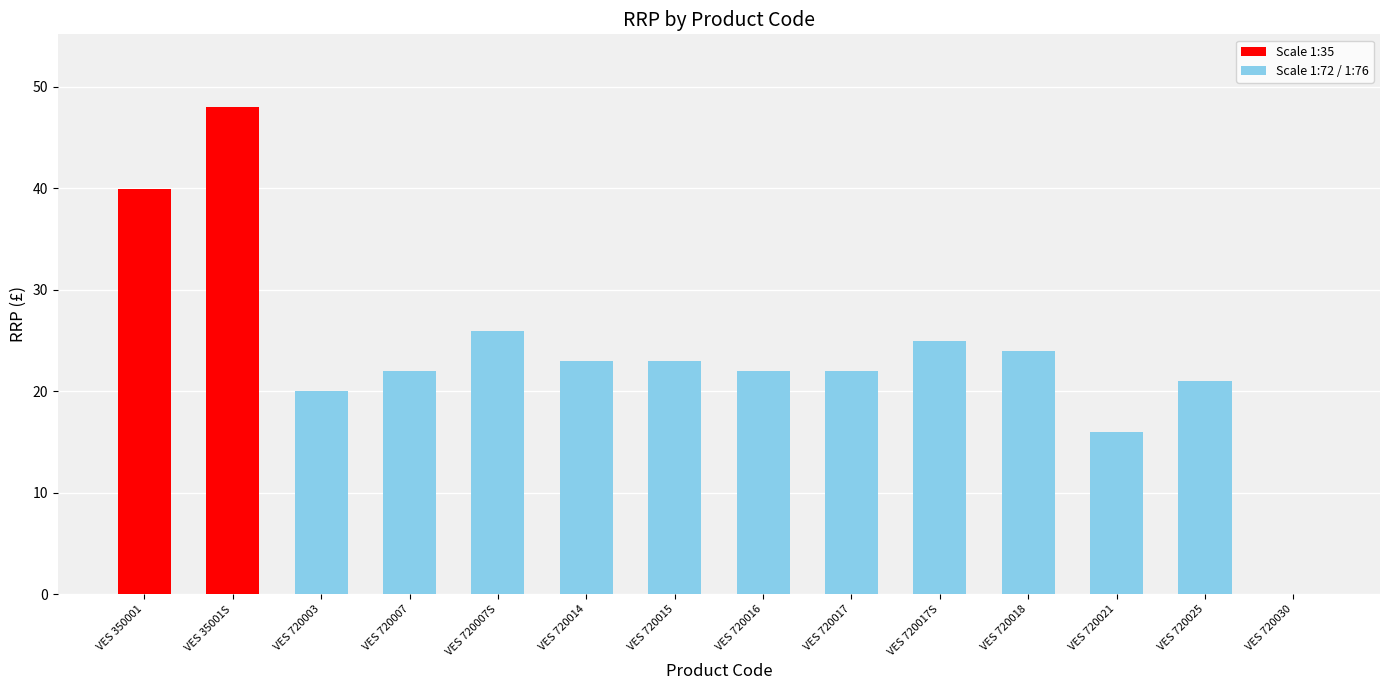

Read the value at VES 720014.

23.0